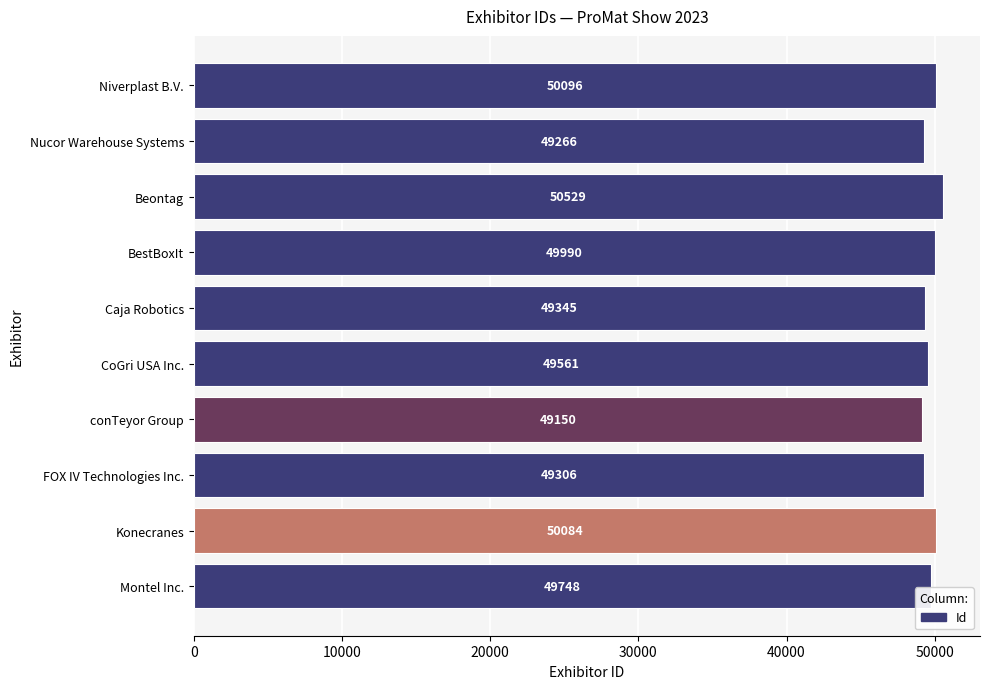

What is the average value?

49708